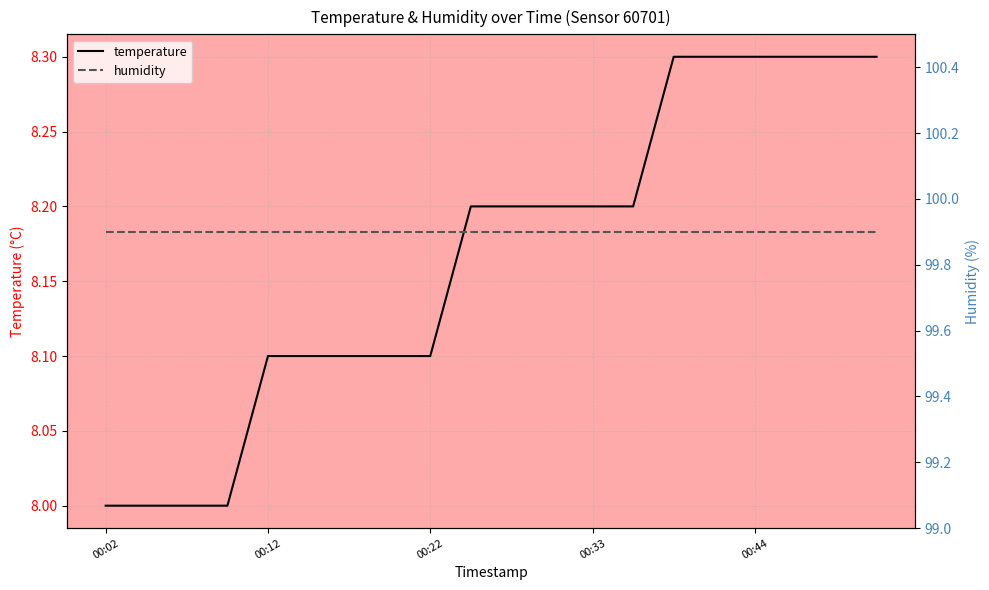

List the series in order of their peak value, highest first.

humidity, temperature